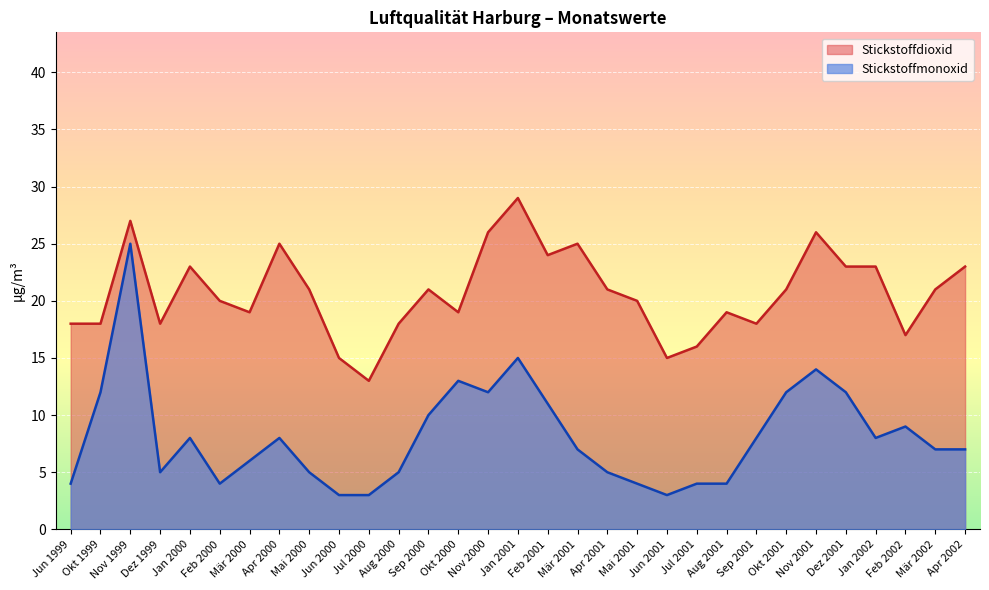

Where is the first local maximum for Stickstoffmonoxid?

Nov 1999